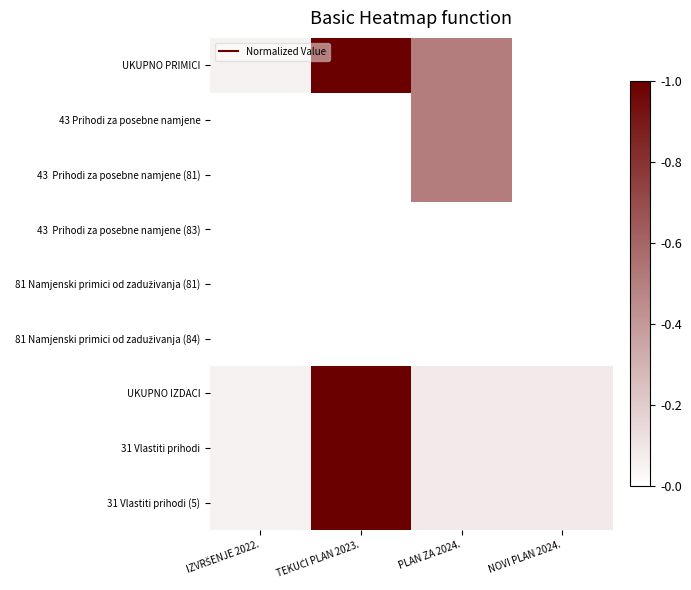

How many categories are shown in the chart?

4